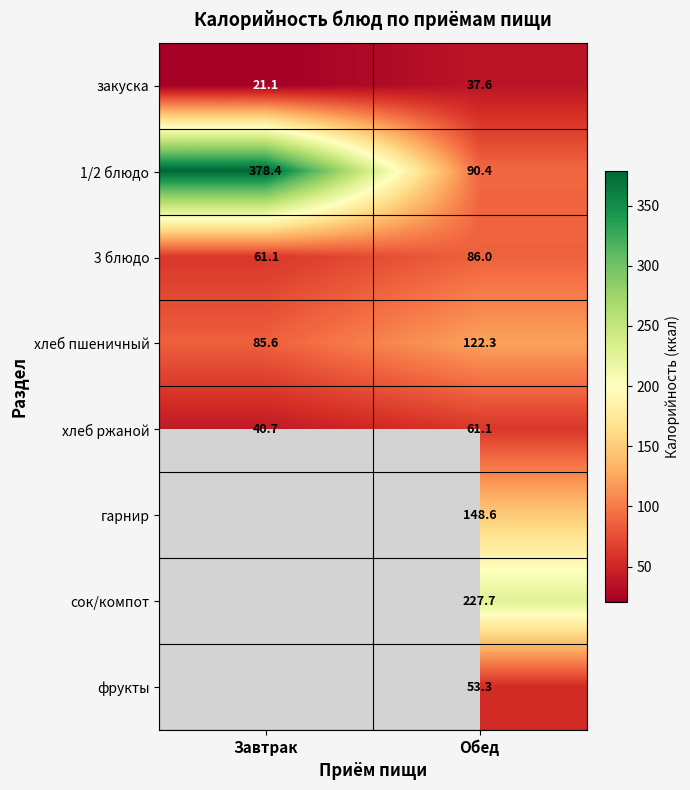

At which label does хлеб пшеничный first exceed 122?

Обед